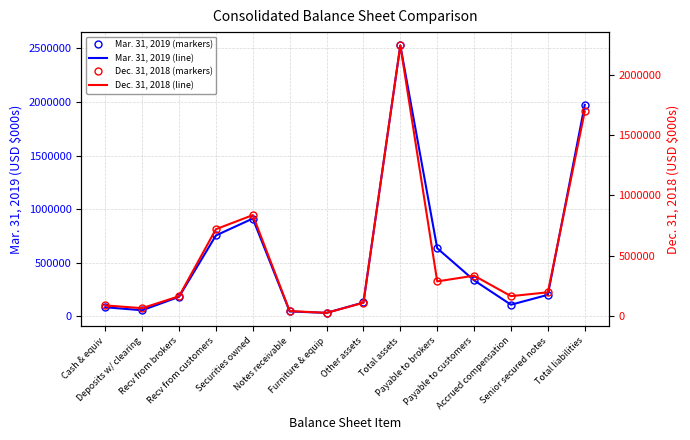

What position from the left is Payable to customers?

11